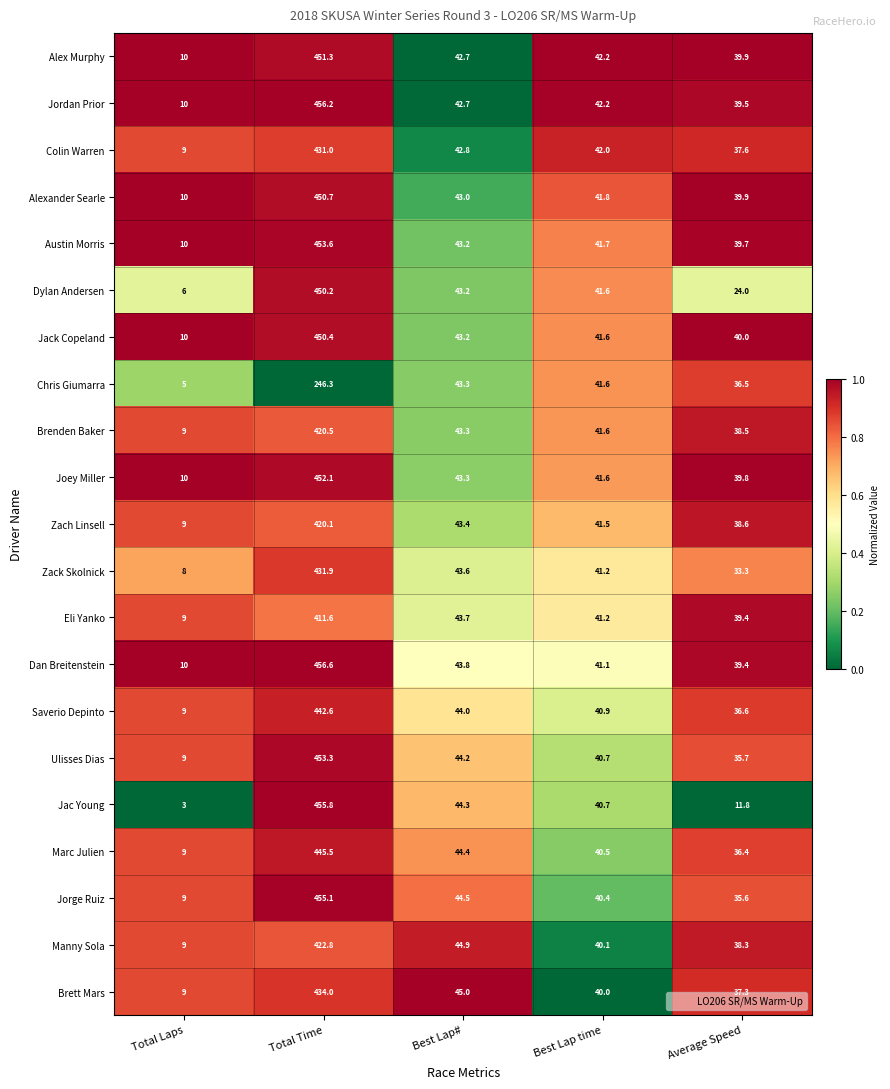

Which series has the largest total across all categories?

Dan Breitenstein